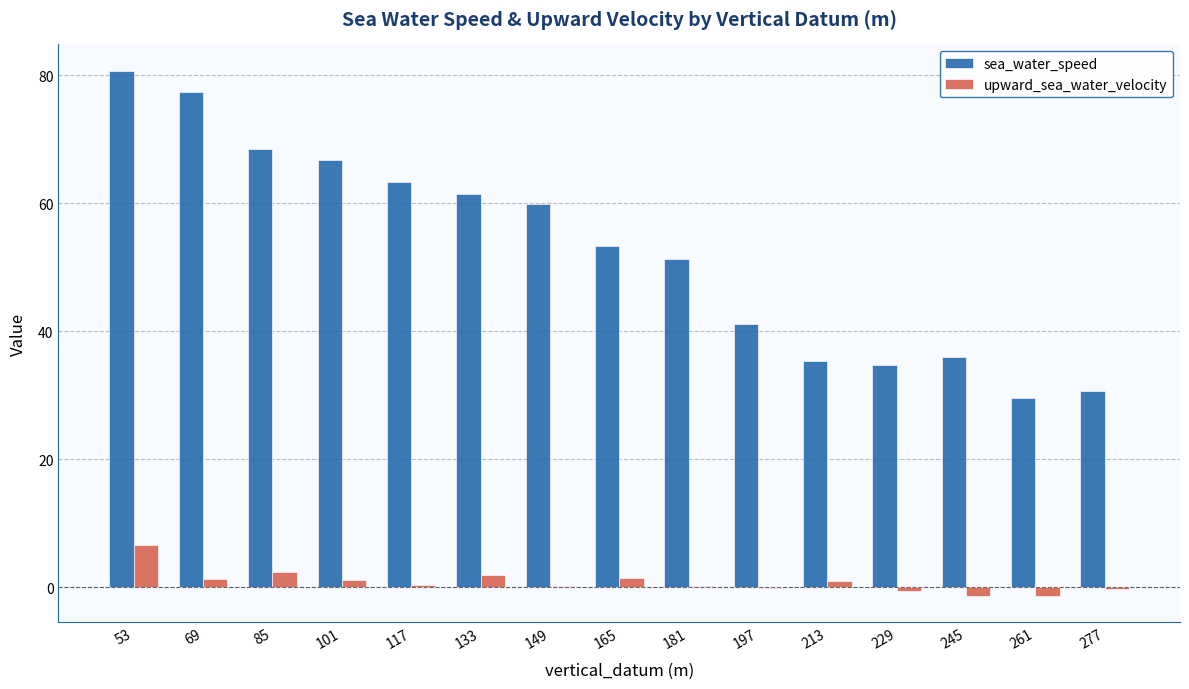

At which category is the sum across all series the highest?

53